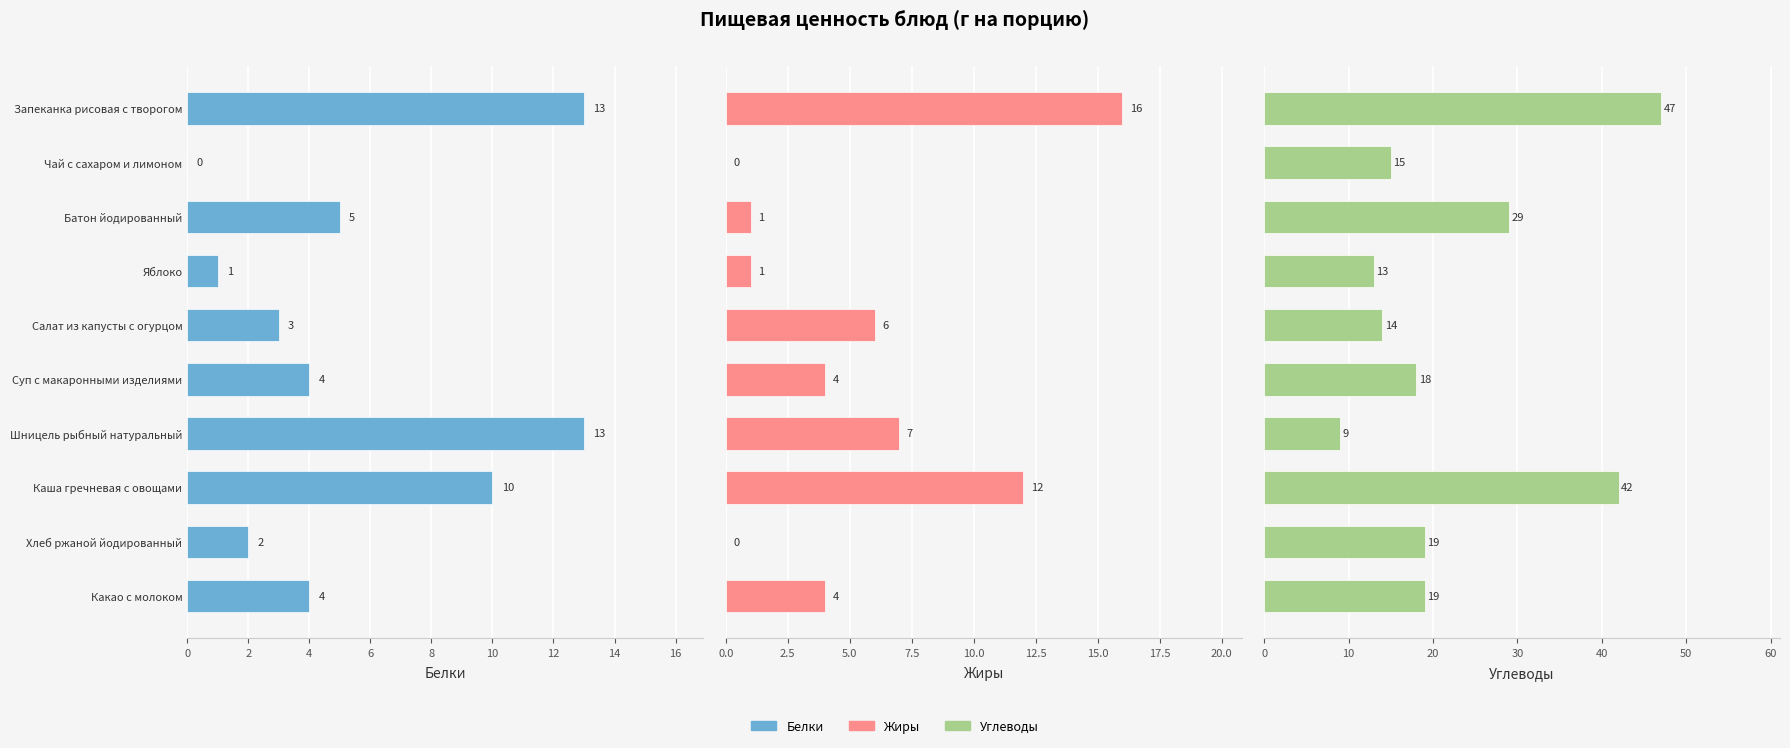

Are the bars horizontal?

Yes